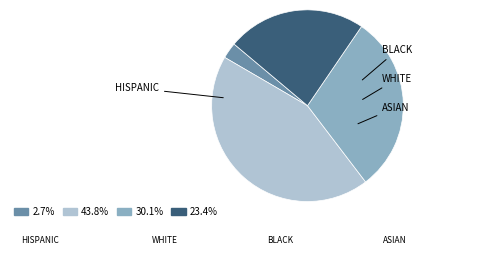

Is it true that WHITE is 52% of the pie?

False